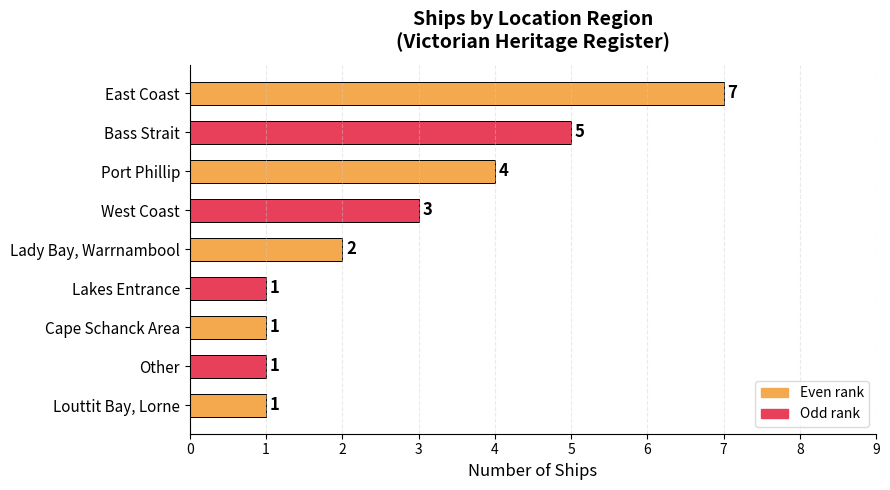

Which label corresponds to the largest value in the chart?

East Coast